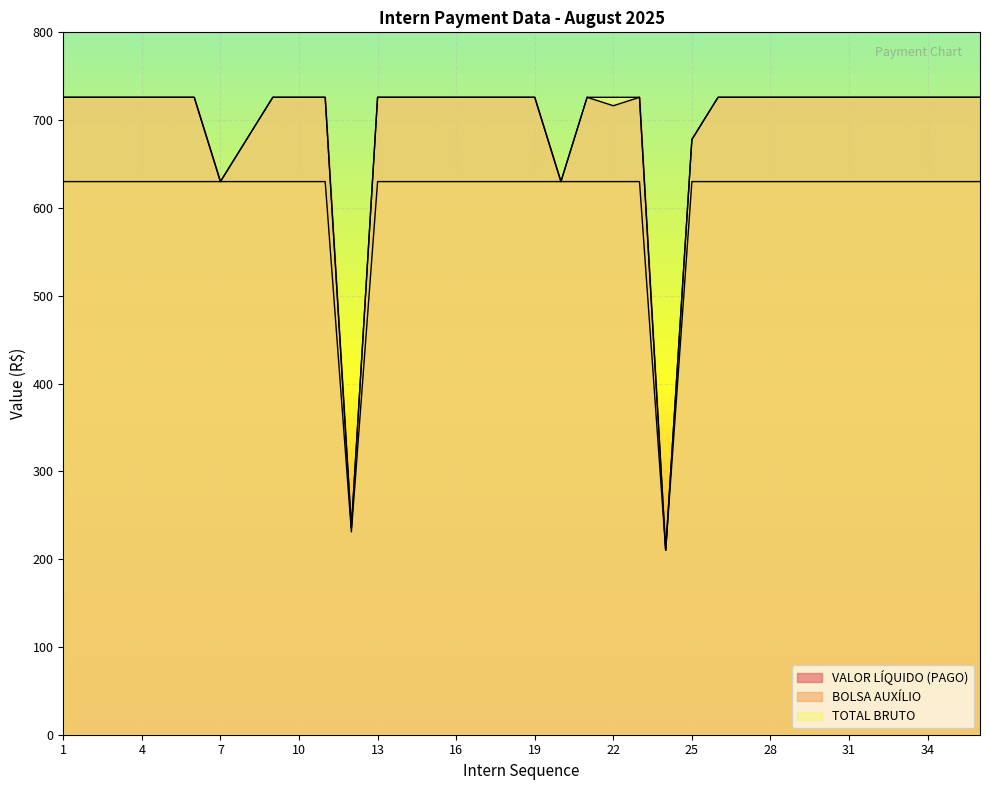

True or false: TOTAL BRUTO and BOLSA AUXÍLIO cross at least once.

False